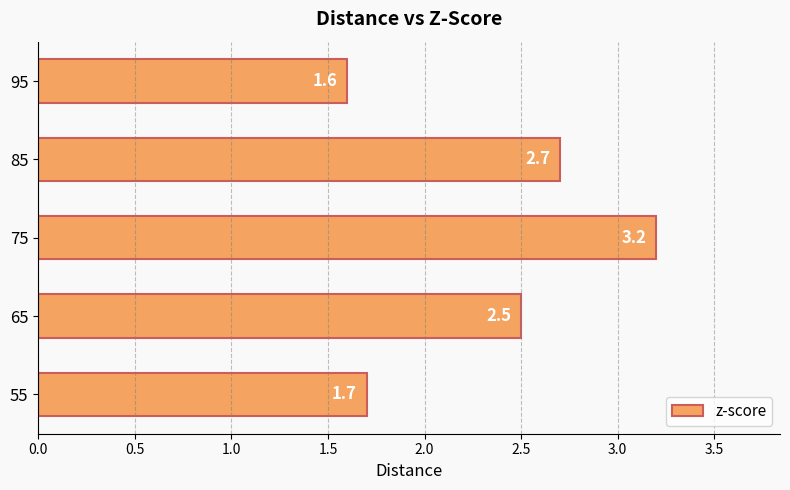

Is it true that the value at 65 is 3.5?

False